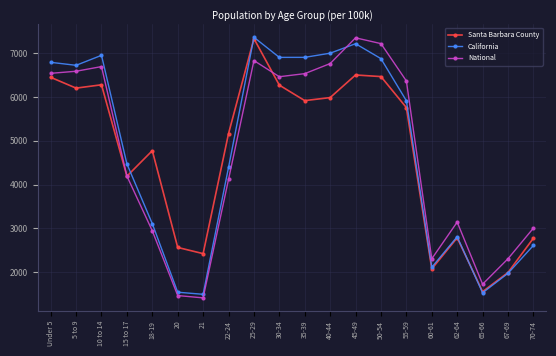

True or false: California has more than 0 points higher than both neighbors.

True